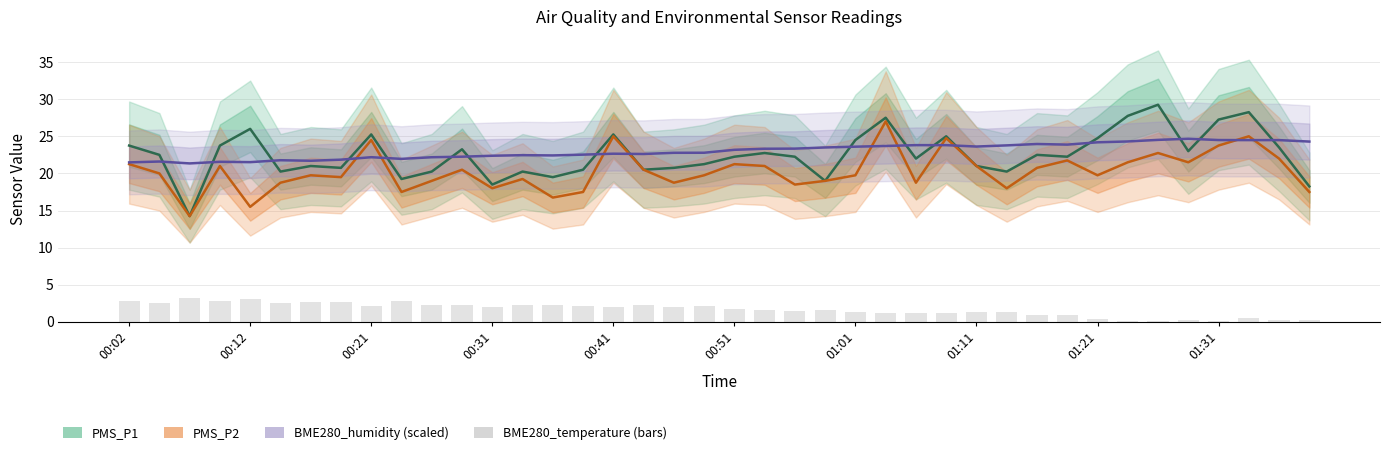

What are all the series names shown in the legend?

PMS_P1, PMS_P2, BME280_humidity (scaled), BME280_temperature (bars)